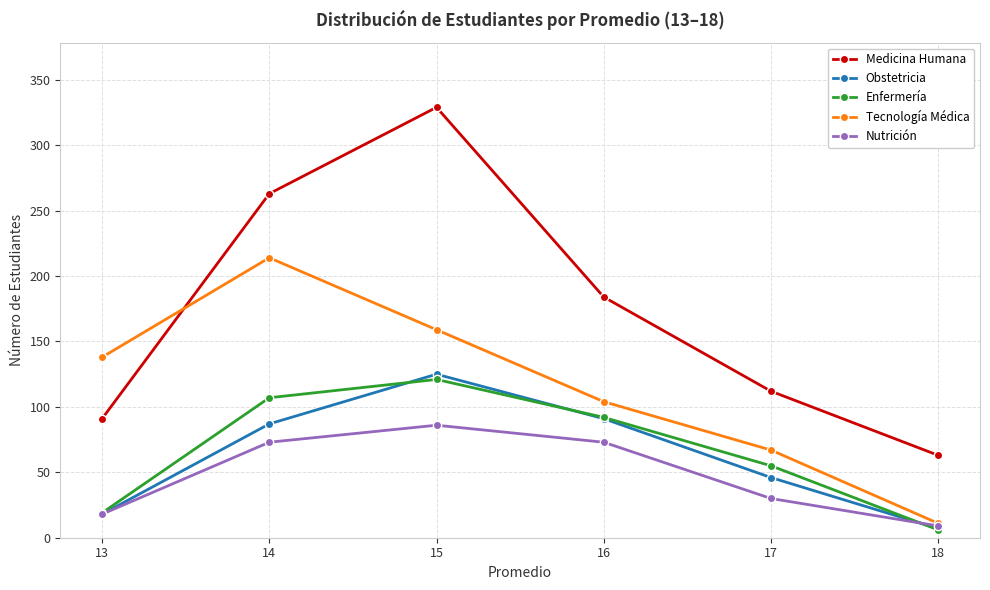

The Medicina Humana series shows 329 at 15. True or false?

True